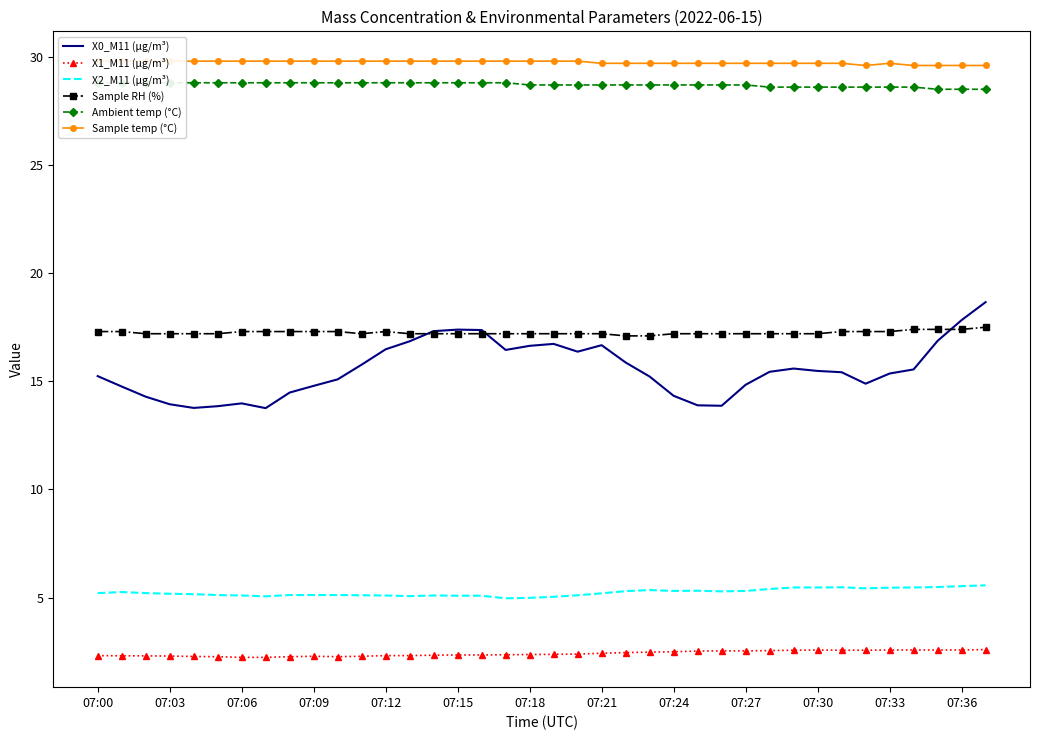

Is this an area chart (filled region under the line)?

No